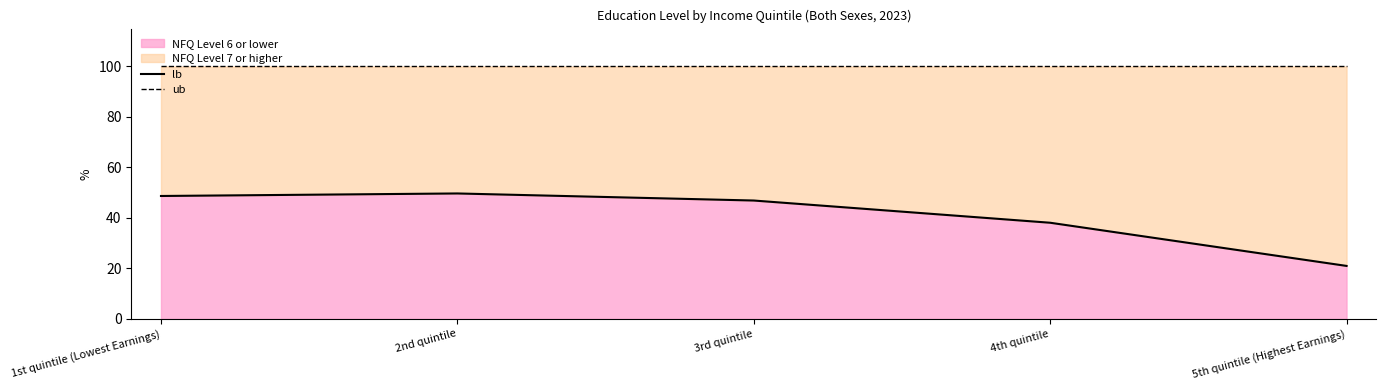

Where is NFQ Level 6 or lower nearest to the value 35?

4th quintile